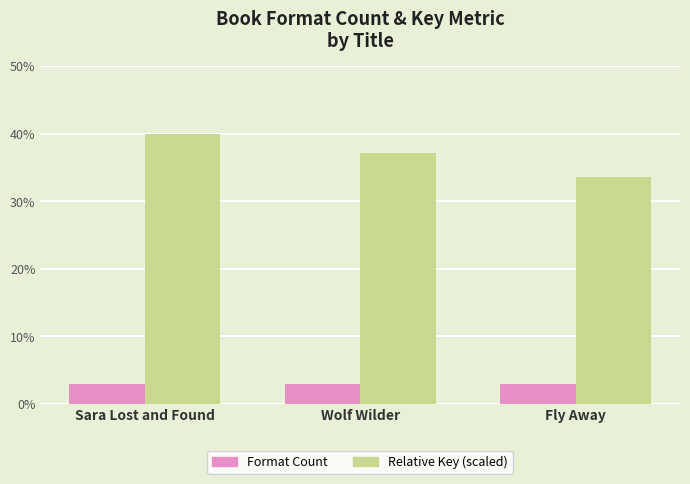

What is the difference between the highest and lowest values at Fly Away?

30.6